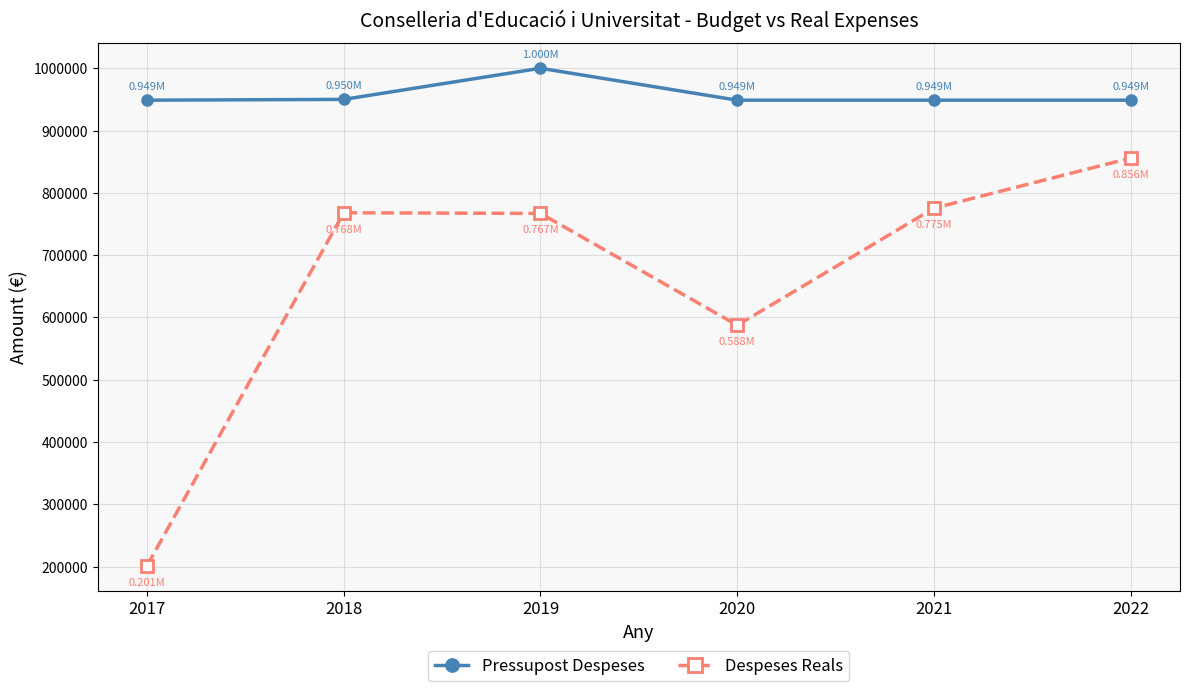

True or false: Pressupost Despeses and Despeses Reals cross at least once.

False